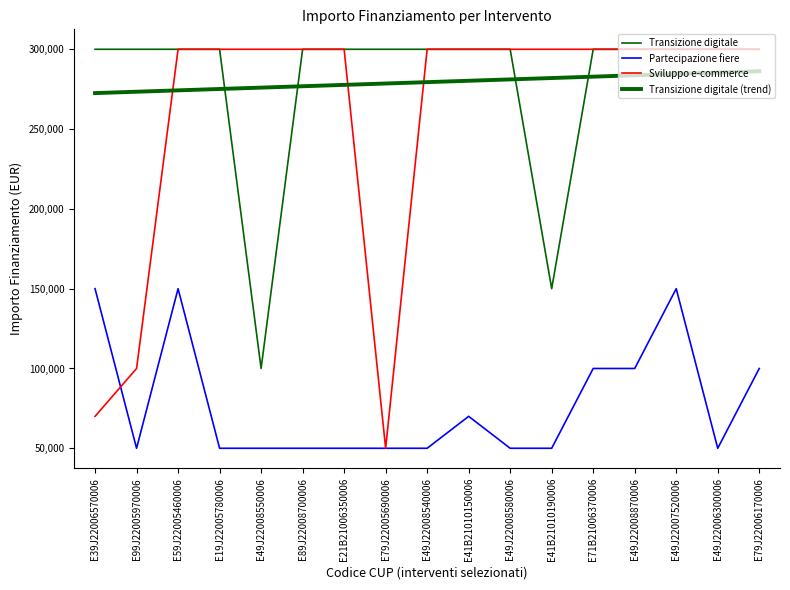

True or false: Transizione digitale and Partecipazione fiere intersect in this chart.

False